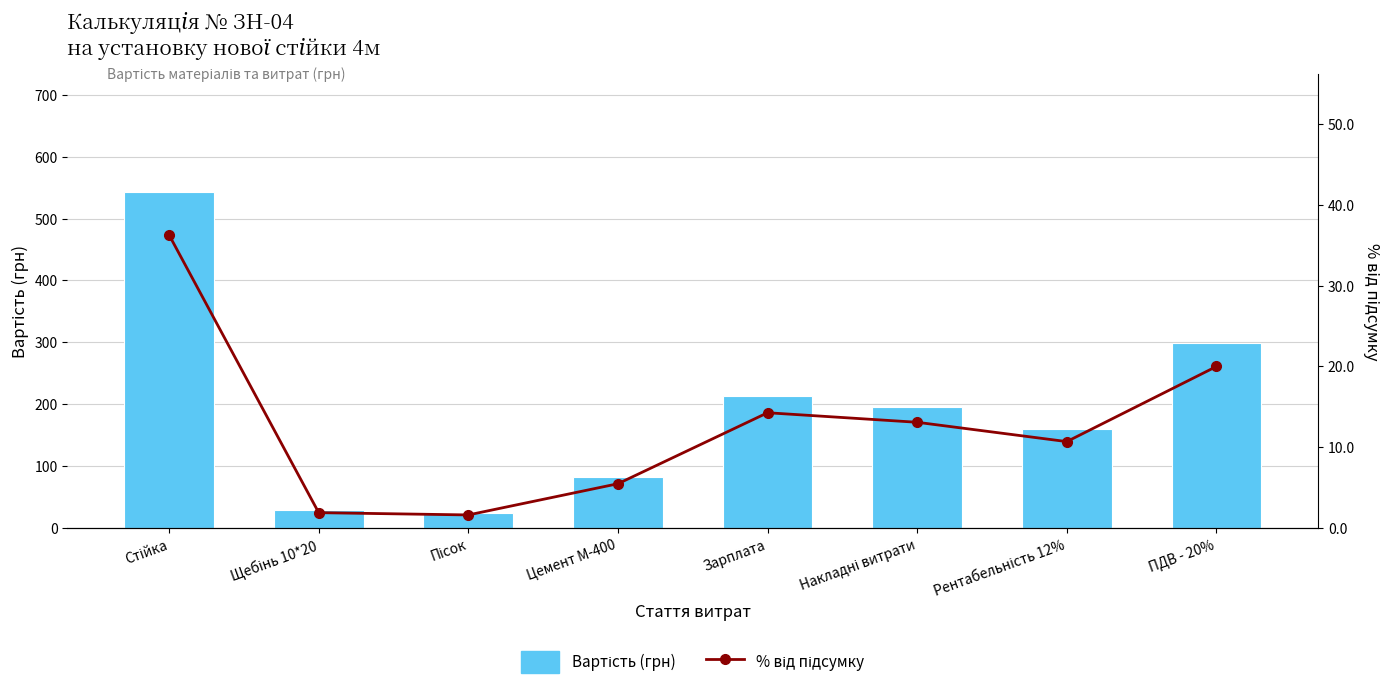

Which series has the widest spread of values?

Вартість (грн)